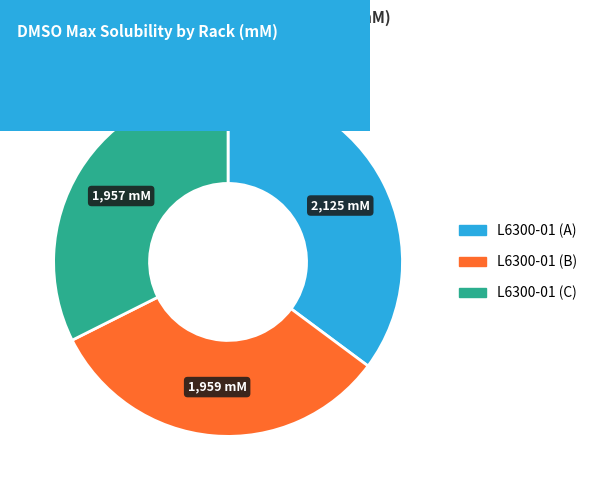

Is there a majority slice in this chart?

No